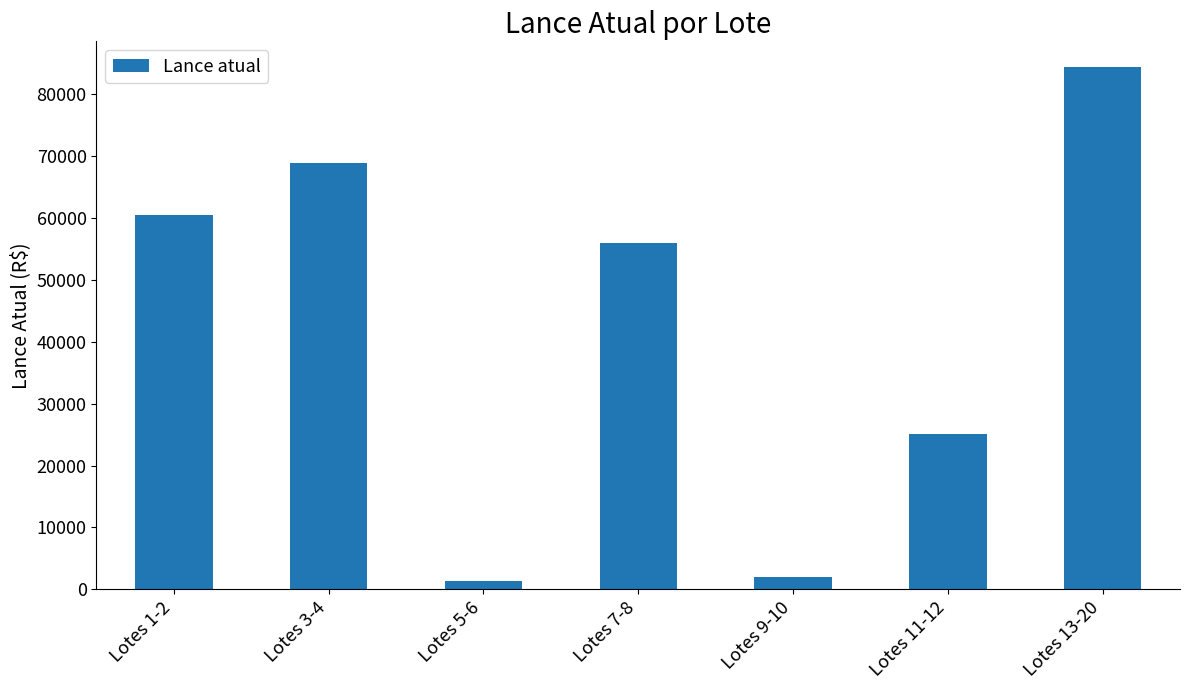

Does the chart contain stacked bars?

No